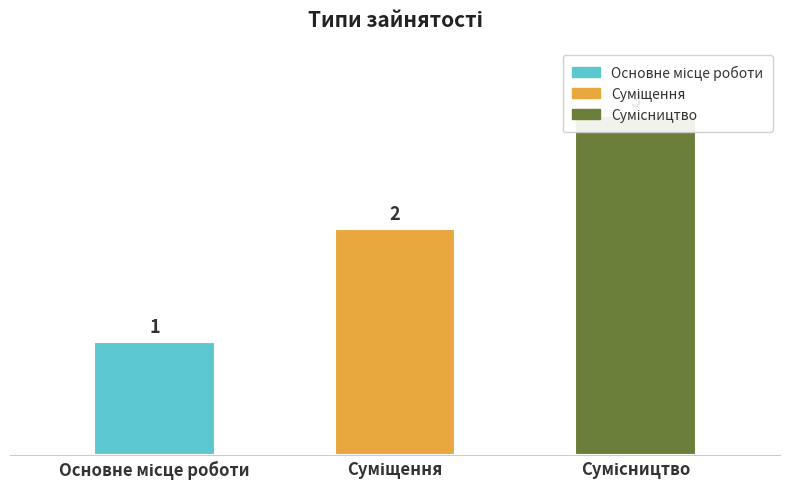

List the labels in order of value, largest first.

Сумісництво, Суміщення, Основне місце роботи